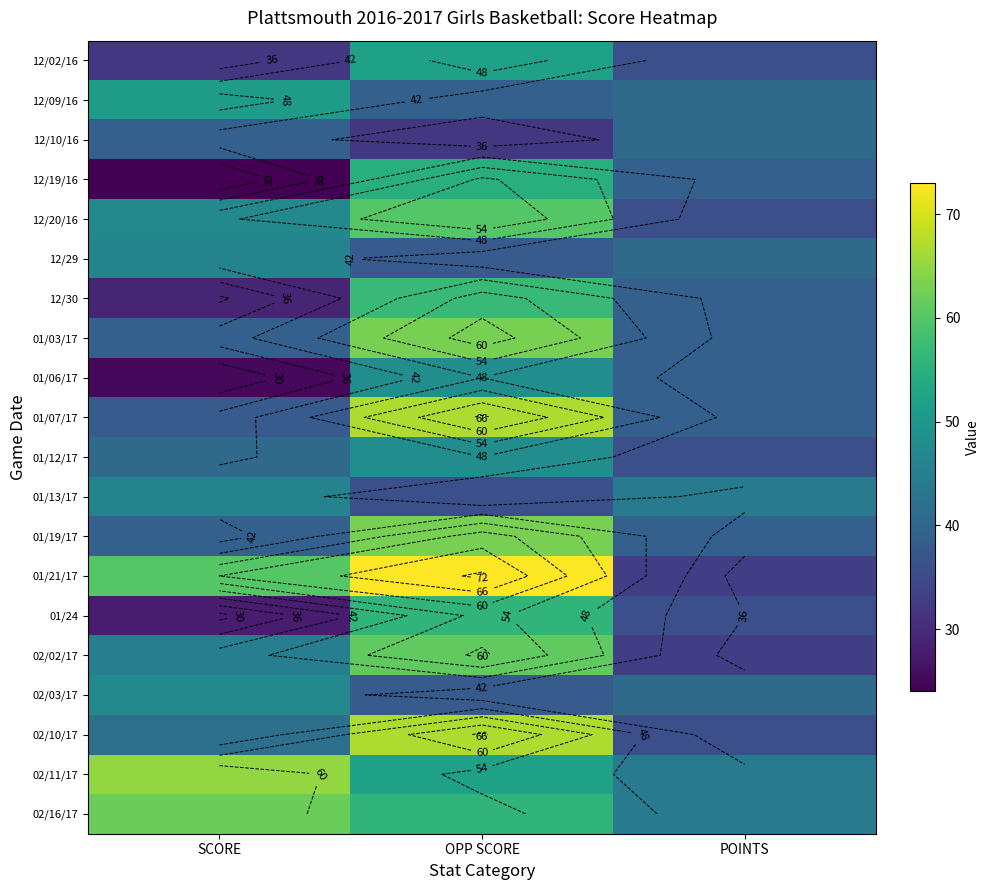

Which has a higher value, SCORE or POINTS?

POINTS